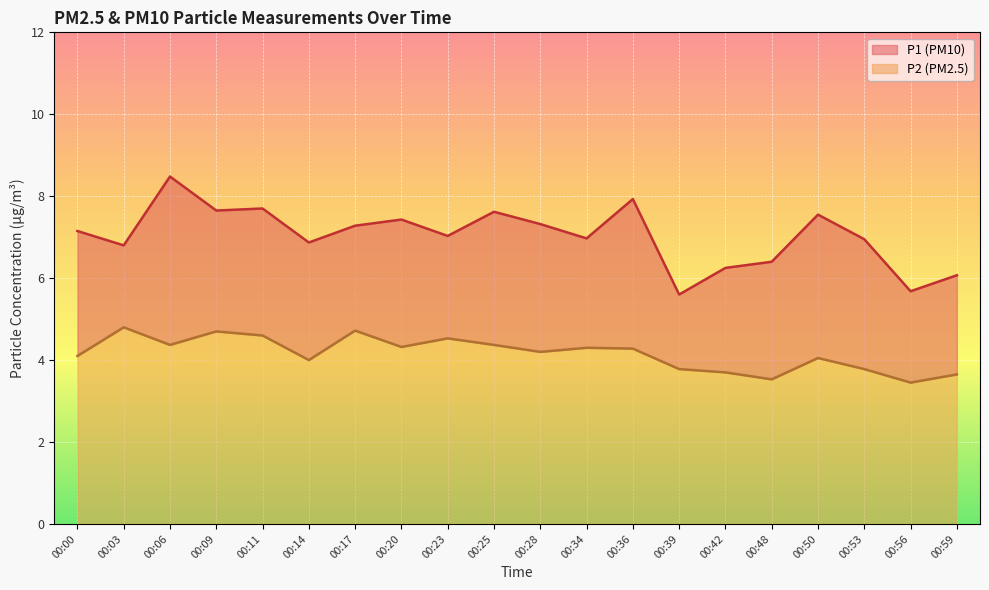

List the series in order of their peak value, highest first.

P1, P2